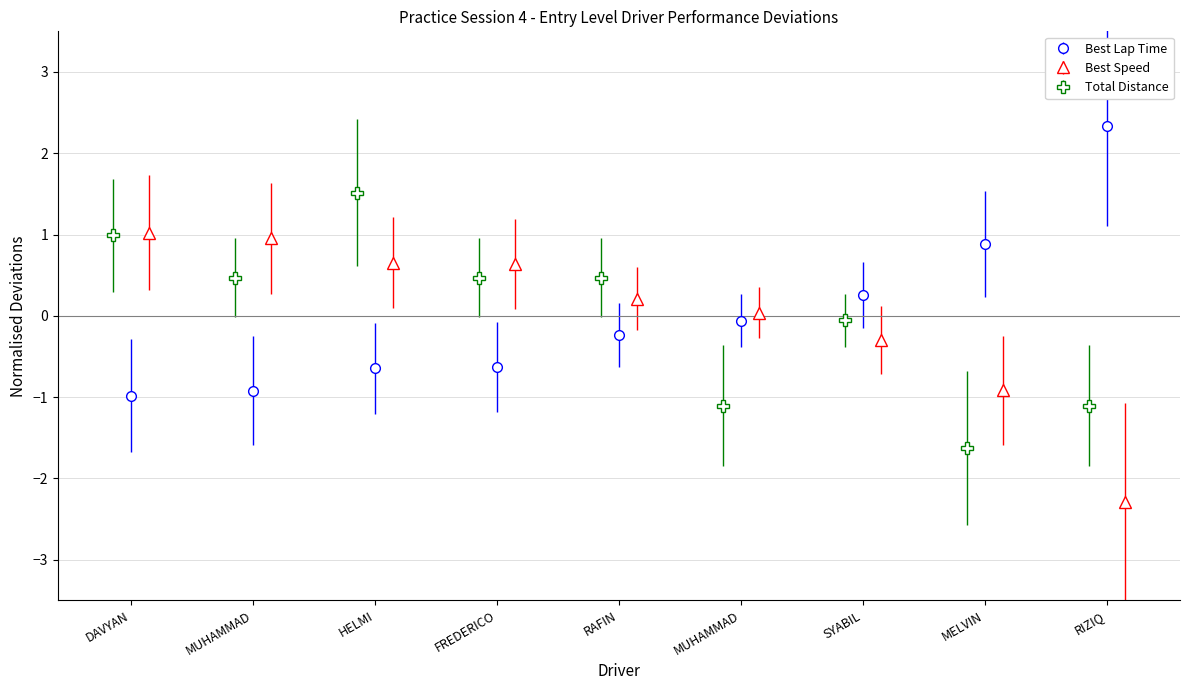

Which series has the largest total across all categories?

Best Lap Time